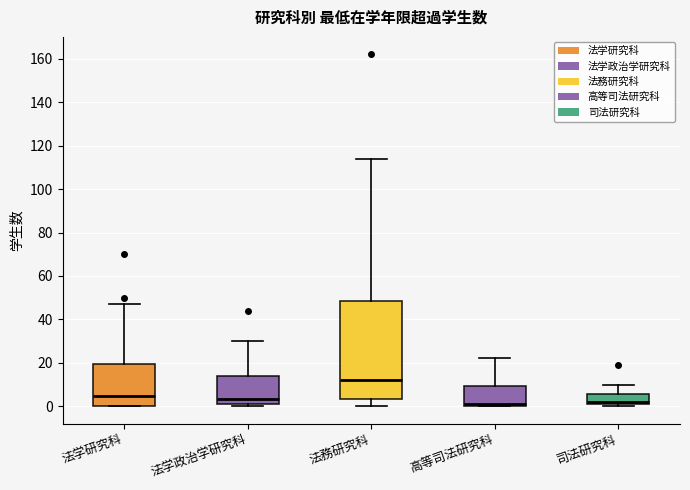

Reading left to right, read every box against the y-axis: the position of its median line, the range the box covers, and the ends of its whiskers. The values are not printed on the chart, so give them approximately, as read against the axis.

法学研究科: median 4, box 0 to 20, whiskers 0 to 48
法学政治学研究科: median 4, box 2 to 14, whiskers 0 to 30
法務研究科: median 12, box 4 to 48, whiskers 0 to 114
高等司法研究科: median 2, box 0 to 10, whiskers 0 to 22
司法研究科: median 2 (just above the box's lower edge), box 2 to 6, whiskers 0 to 10